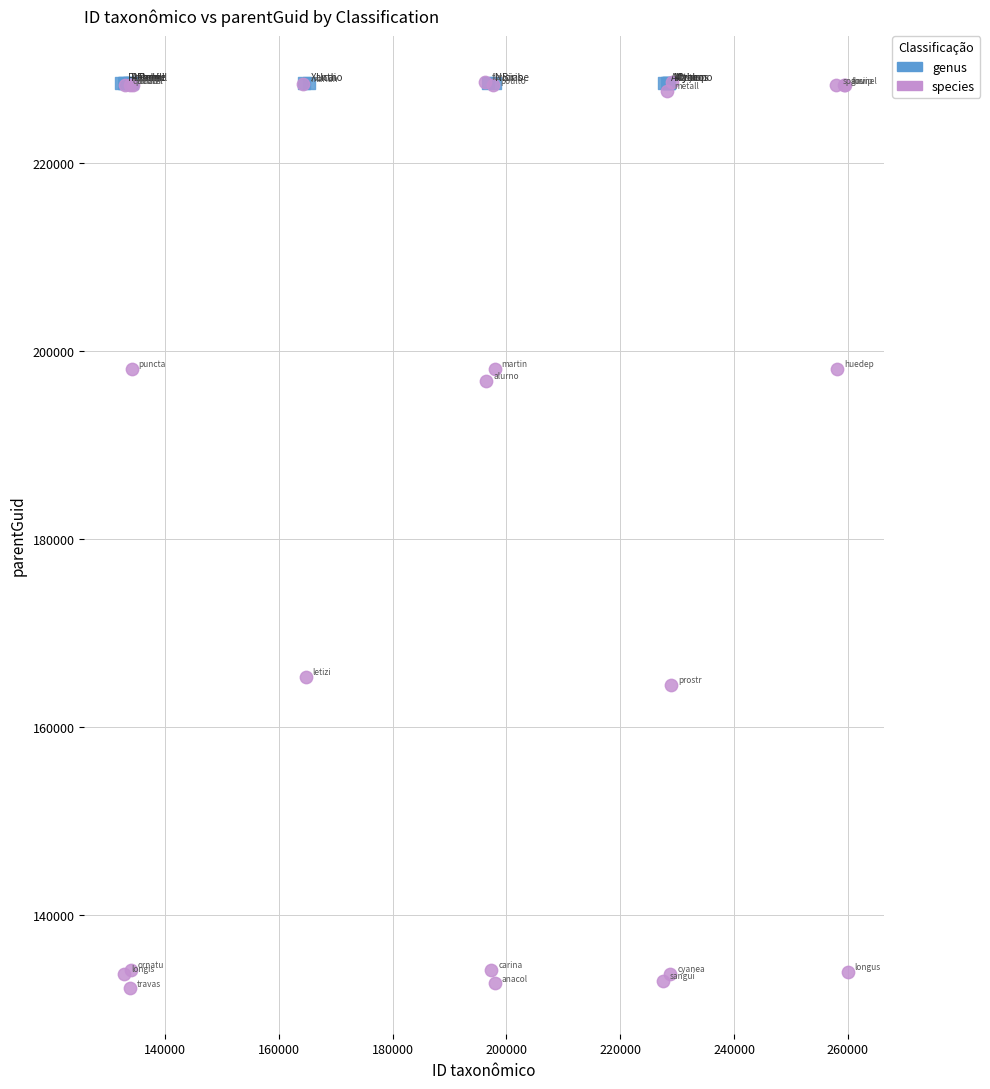

What are all the series names shown in the legend?

genus, species